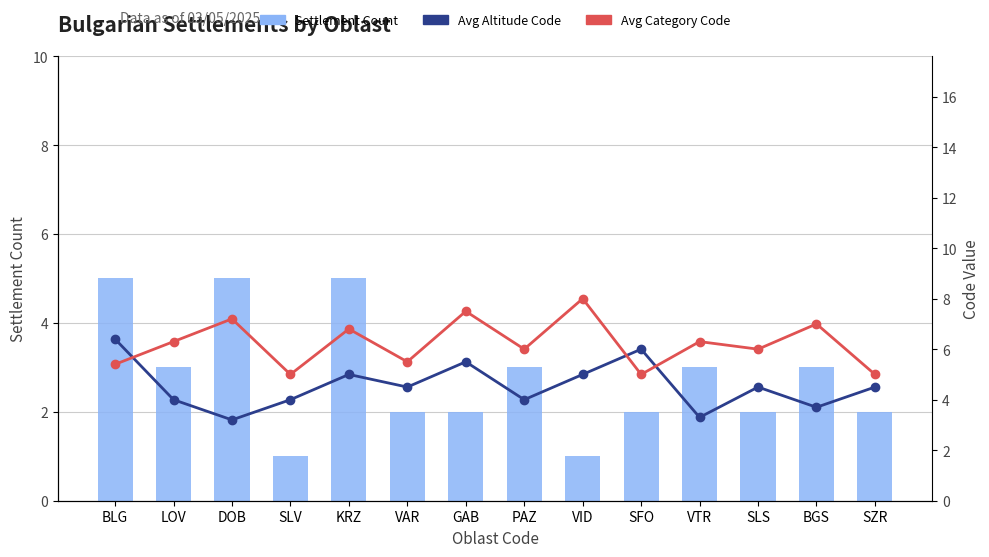

At PAZ, list the series in order from smallest to largest.

Settlement Count, Avg Altitude Code, Avg Category Code